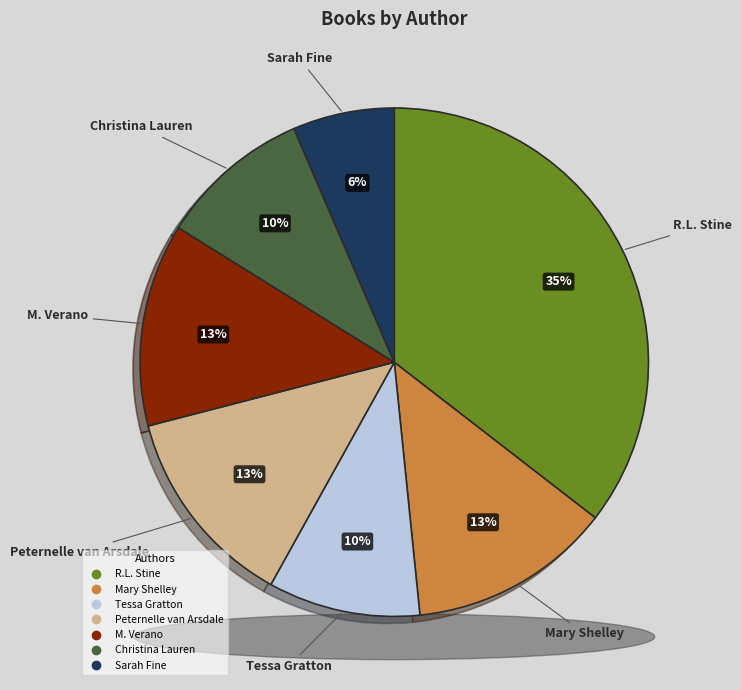

Does any single category account for the majority?

No